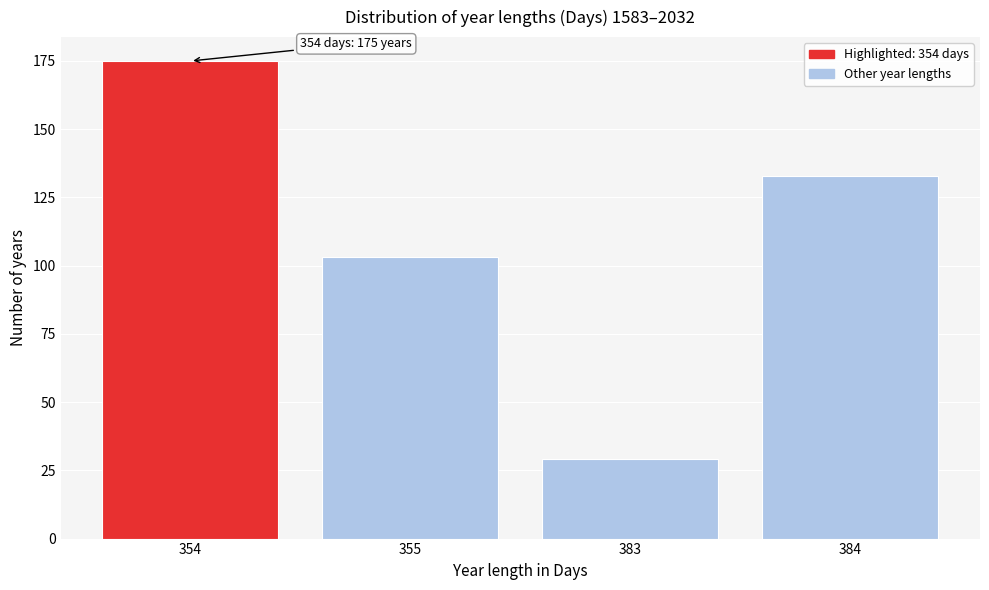

Reading left to right, list all the values displayed in this chart.

354=175	355=103	383=29	384=133